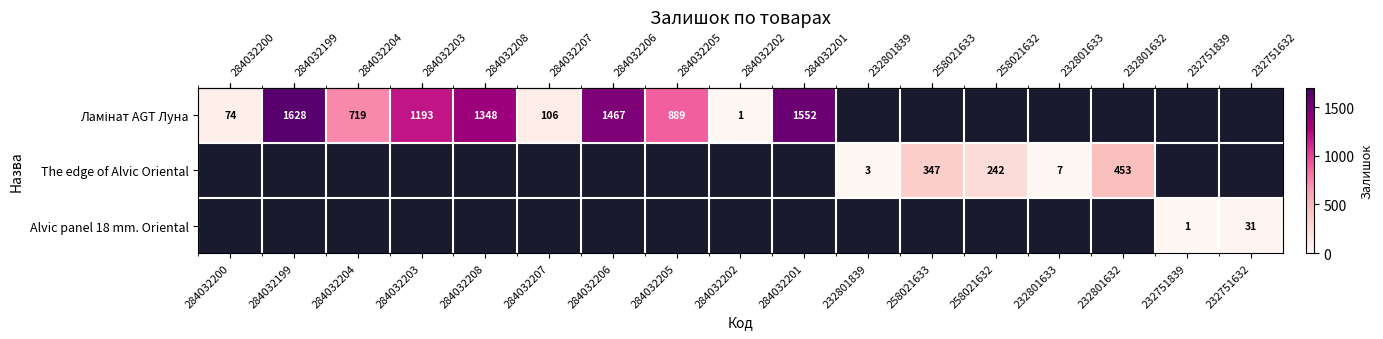

How many data points does each series have?

17